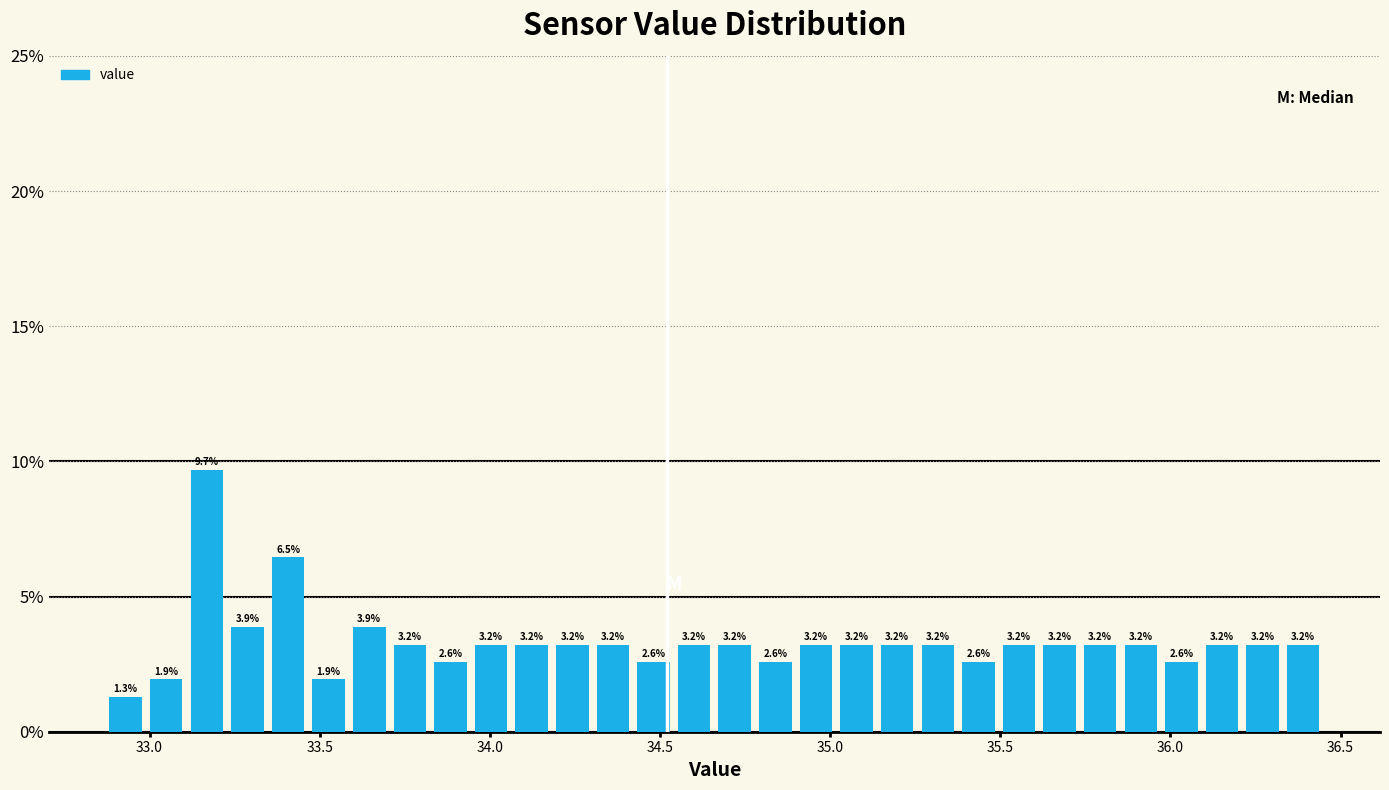

Around what value on the x-axis is the tallest bar? Give the approximate position of its centre, as read against the axis.

33.15